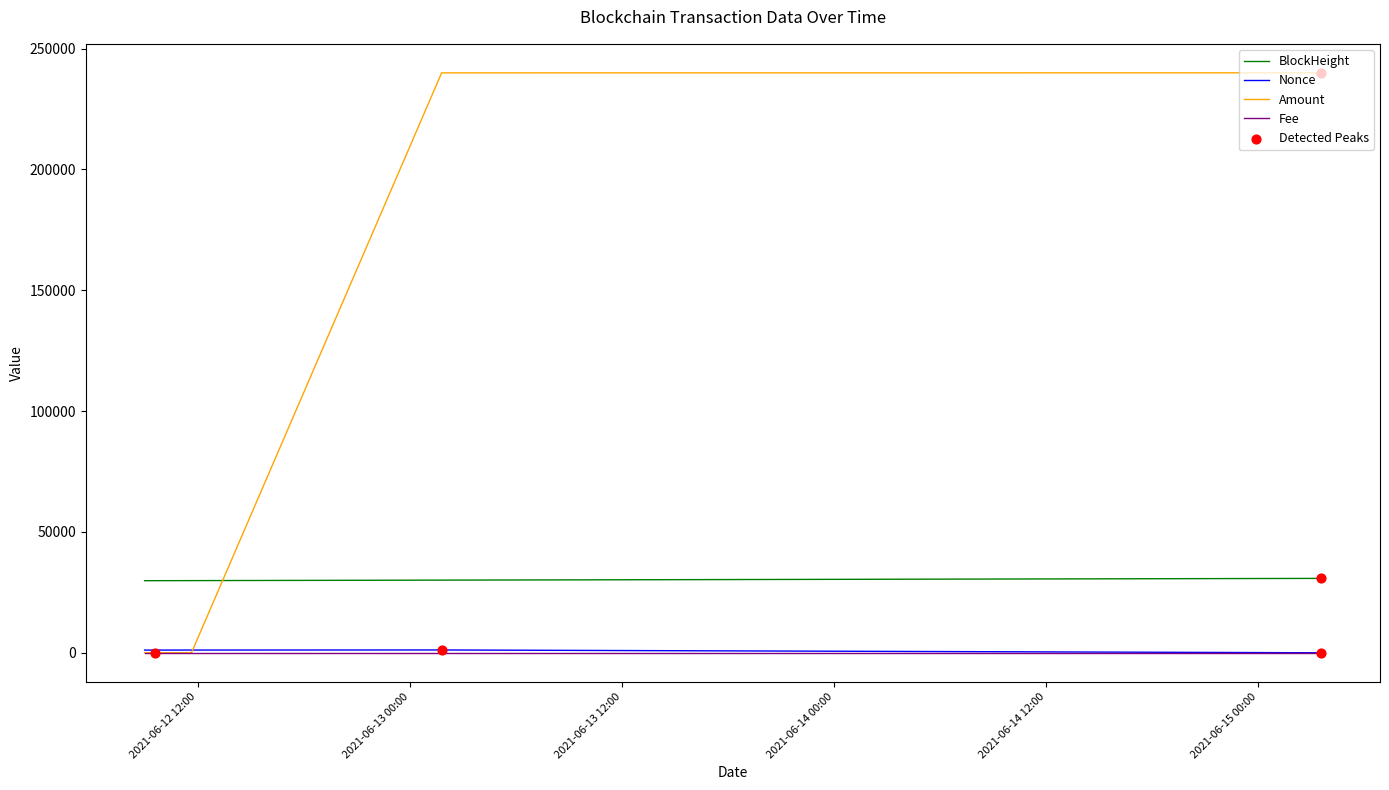

Which series has the widest spread of values?

Amount